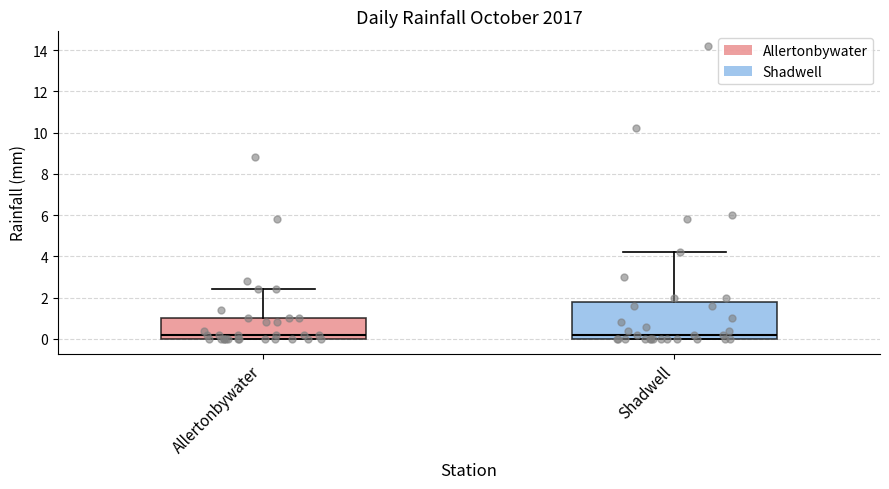

Where does the upper whisker of the box for Allertonbywater end on the y-axis? The values are not printed on the chart, so give them approximately, as read against the axis.

2.4